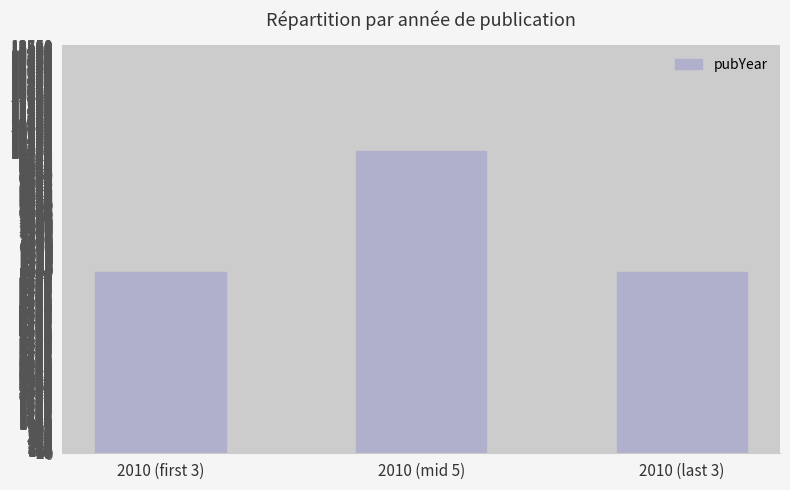

Are the bars horizontal?

No